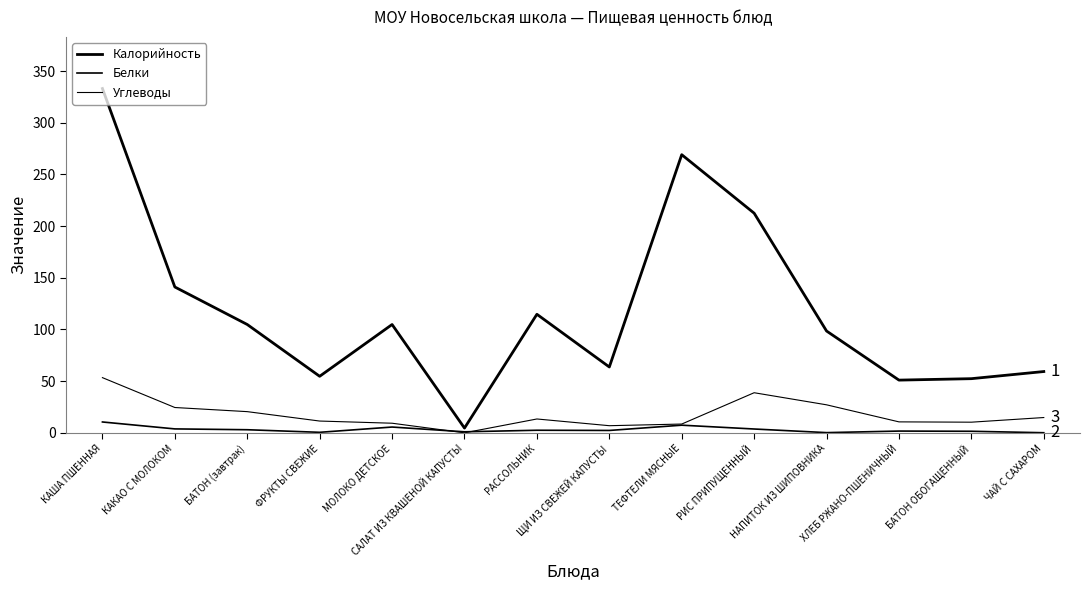

Reading left to right, transcribe all the data shown in this chart.

Калорийность: КАША ПШЕННАЯ=333.1	КАКАО С МОЛОКОМ=141.1	БАТОН (завтрак)=104.8	ФРУКТЫ СВЕЖИЕ=54.7	МОЛОКО ДЕТСКОЕ=104.8	САЛАТ ИЗ КВАШЕНОЙ КАПУСТЫ=4.6	РАССОЛЬНИК=114.7	ЩИ ИЗ СВЕЖЕЙ КАПУСТЫ=63.7	ТЕФТЕЛИ МЯСНЫЕ=269.1	РИС ПРИПУЩЕННЫЙ=212.5	НАПИТОК ИЗ ШИПОВНИКА=98.5	ХЛЕБ РЖАНО-ПШЕНИЧНЫЙ=51.0	БАТОН ОБОГАЩЕННЫЙ=52.4	ЧАЙ С САХАРОМ=59.3
Белки: КАША ПШЕННАЯ=10.5	КАКАО С МОЛОКОМ=3.8	БАТОН (завтрак)=3.0	ФРУКТЫ СВЕЖИЕ=0.5	МОЛОКО ДЕТСКОЕ=5.6	САЛАТ ИЗ КВАШЕНОЙ КАПУСТЫ=1.0	РАССОЛЬНИК=2.5	ЩИ ИЗ СВЕЖЕЙ КАПУСТЫ=2.3	ТЕФТЕЛИ МЯСНЫЕ=7.4	РИС ПРИПУЩЕННЫЙ=3.7	НАПИТОК ИЗ ШИПОВНИКА=0.2	ХЛЕБ РЖАНО-ПШЕНИЧНЫЙ=1.7	БАТОН ОБОГАЩЕННЫЙ=1.5	ЧАЙ С САХАРОМ=0.1
Углеводы: КАША ПШЕННАЯ=53.4	КАКАО С МОЛОКОМ=24.5	БАТОН (завтрак)=20.5	ФРУКТЫ СВЕЖИЕ=11.4	МОЛОКО ДЕТСКОЕ=9.3	САЛАТ ИЗ КВАШЕНОЙ КАПУСТЫ=0.0	РАССОЛЬНИК=13.4	ЩИ ИЗ СВЕЖЕЙ КАПУСТЫ=6.9	ТЕФТЕЛИ МЯСНЫЕ=8.5	РИС ПРИПУЩЕННЫЙ=38.8	НАПИТОК ИЗ ШИПОВНИКА=27.1	ХЛЕБ РЖАНО-ПШЕНИЧНЫЙ=10.6	БАТОН ОБОГАЩЕННЫЙ=10.3	ЧАЙ С САХАРОМ=14.8